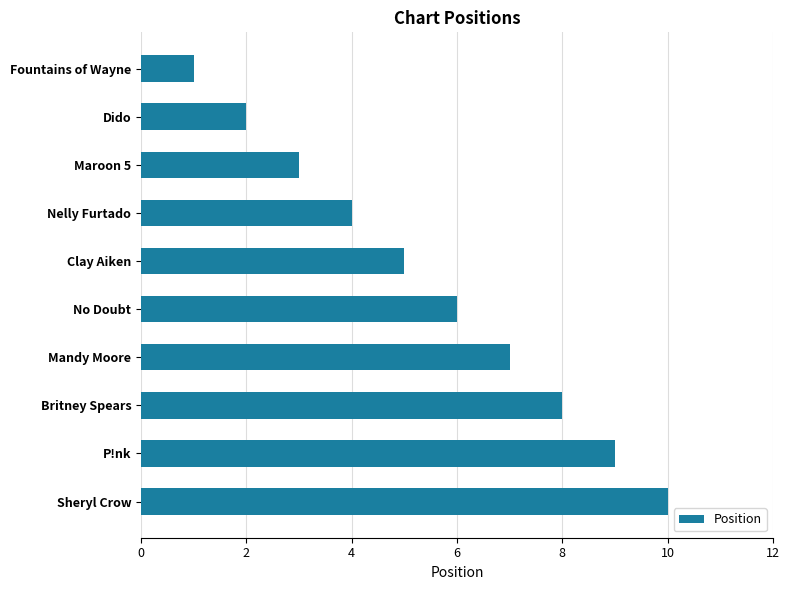

Is it true that the value at Dido is 3?

False